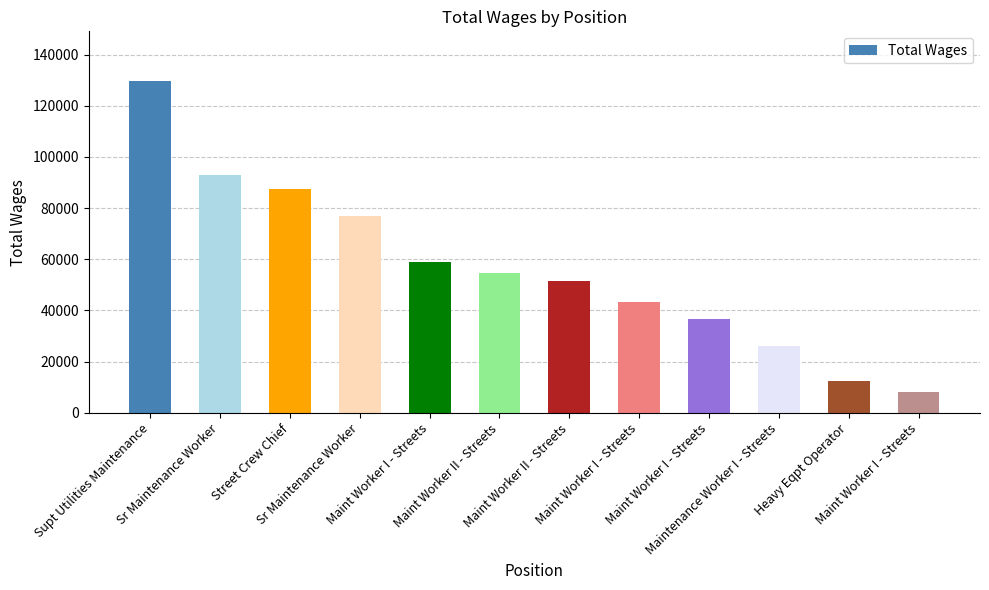

Count the number of categories in the chart.

12